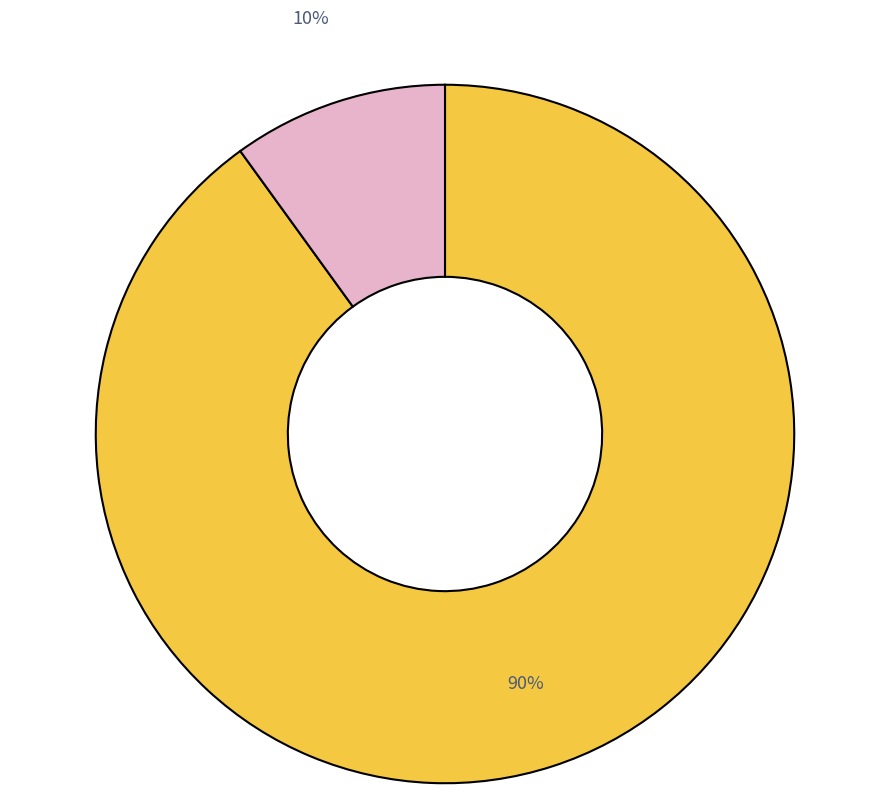

Count the number of slices in the pie.

2